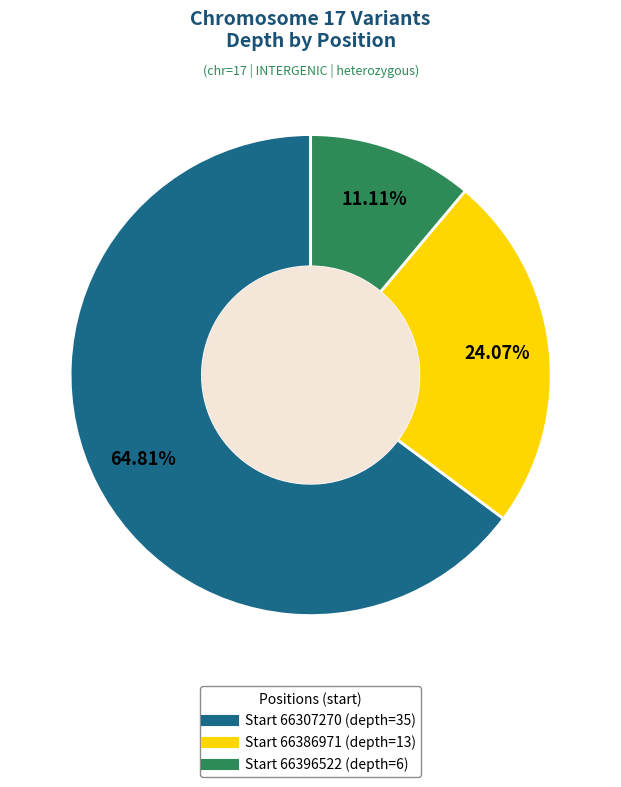

Is there any slice that represents more than half of the pie?

Yes